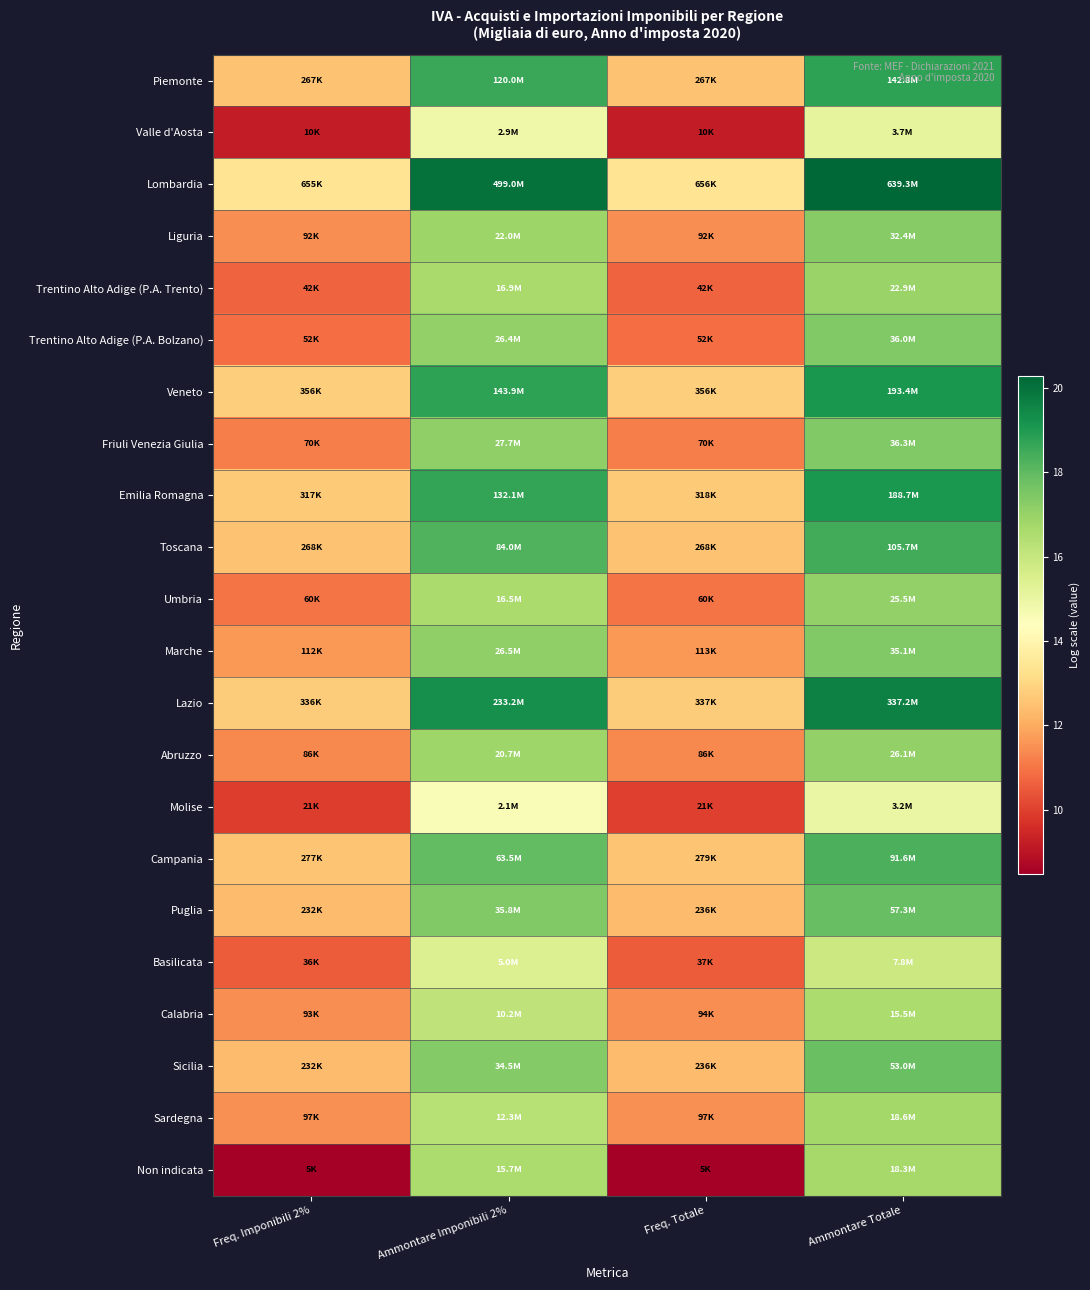

Which has a higher value, Ammontare Imponibili 2% or Freq. Totale?

Ammontare Imponibili 2%